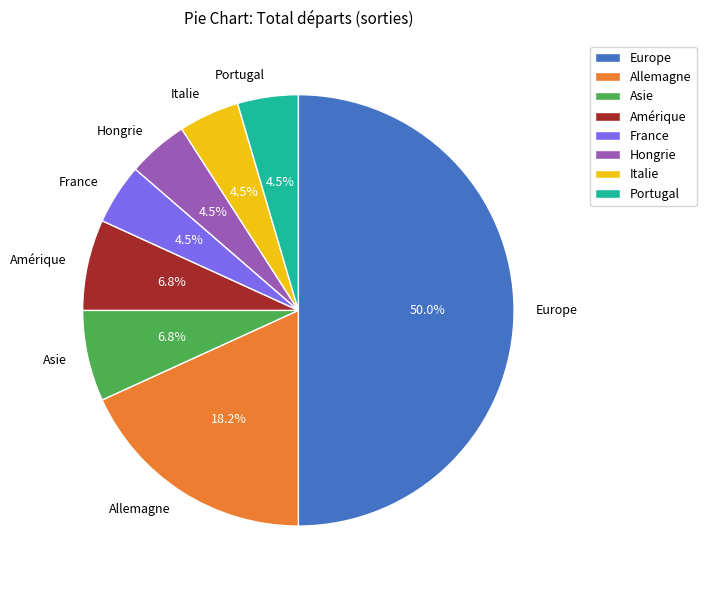

Count the number of slices in the pie.

8